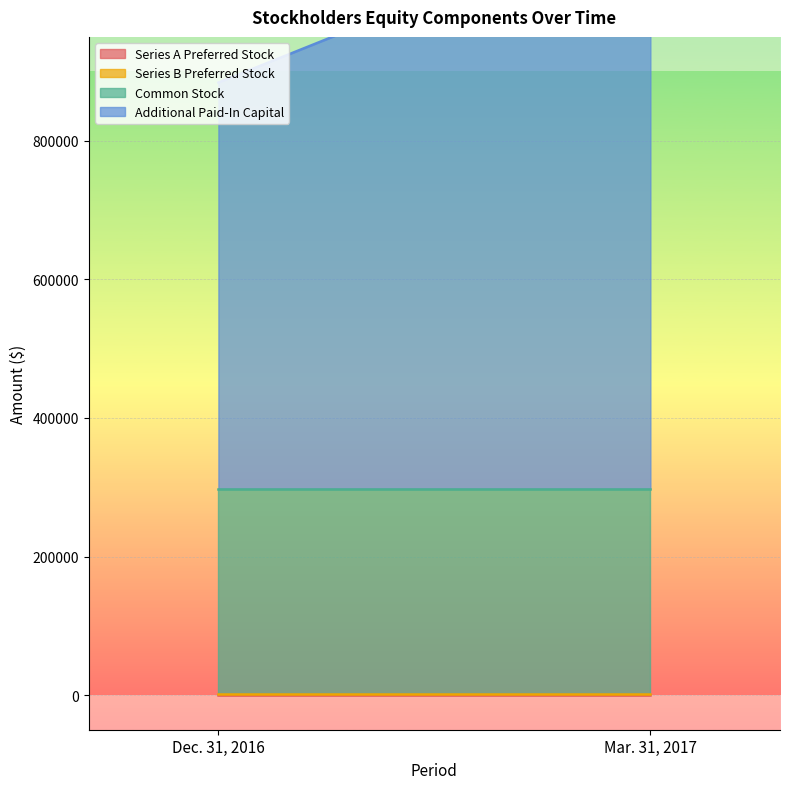

Reading left to right, list all the values displayed in this chart.

Series A Preferred Stock: 69	69
Series B Preferred Stock: 1312	1312
Common Stock: 296351	296351
Additional Paid-In Capital: 586336	836336